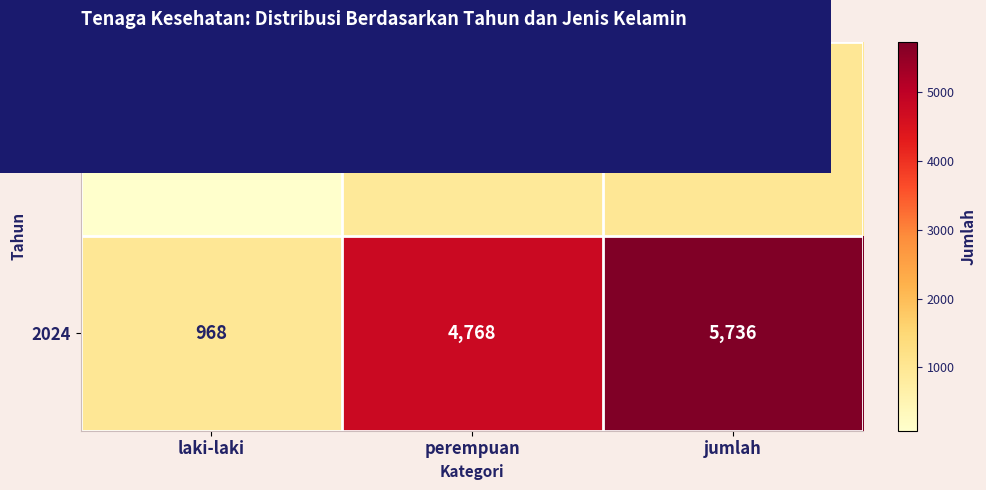

At which category is the sum across all series the highest?

jumlah